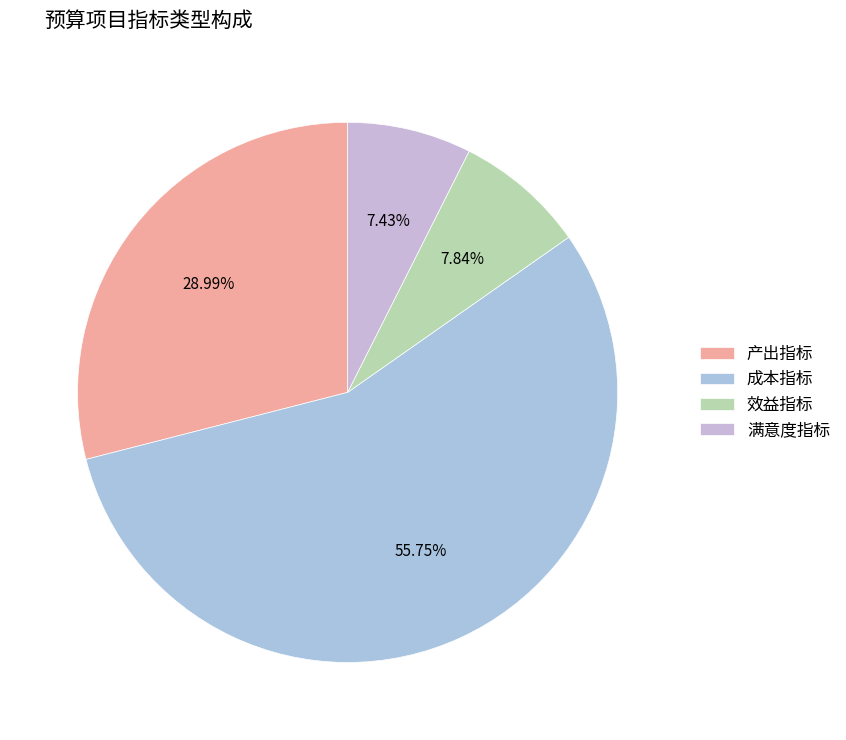

How many slices are in this pie chart?

4